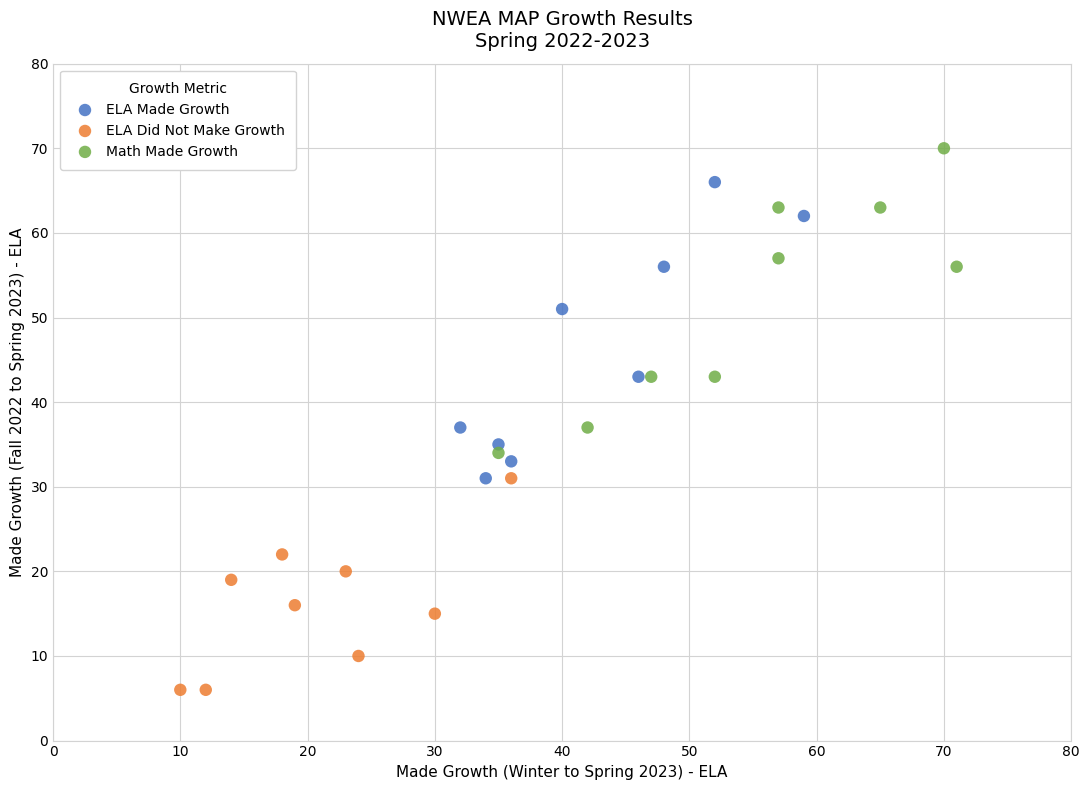

Which series reaches the minimum Y coordinate?

ELA Did Not Make Growth